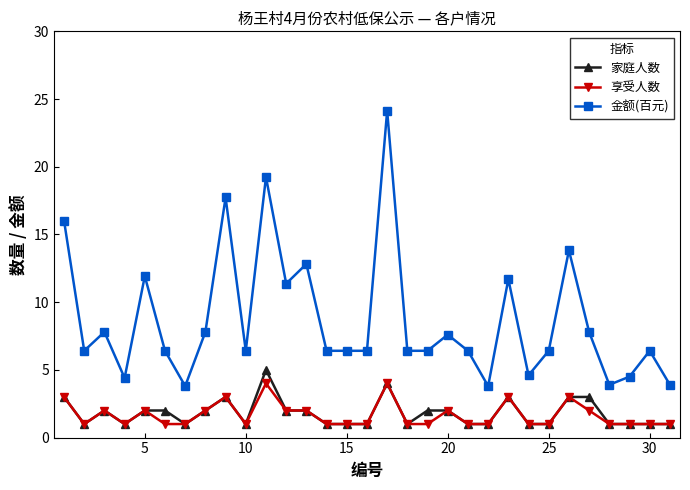

True or false: 金额(百元) and 享受人数 intersect in this chart.

False